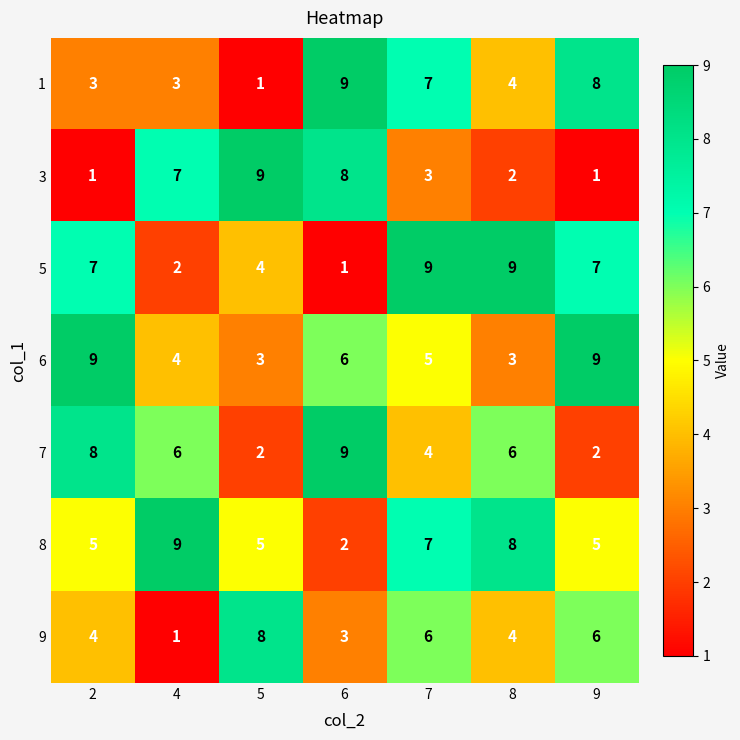

What is the spread (max minus min) of values at 7?

6